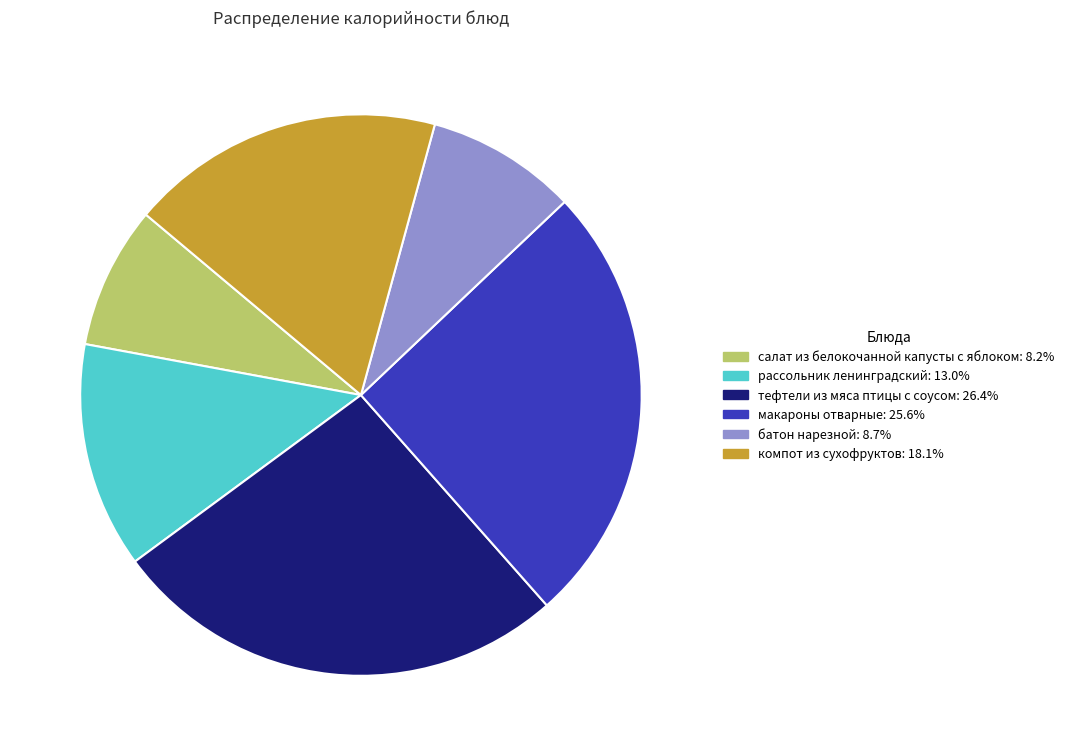

What is the largest slice in the pie chart?

тефтели из мяса птицы с соусом